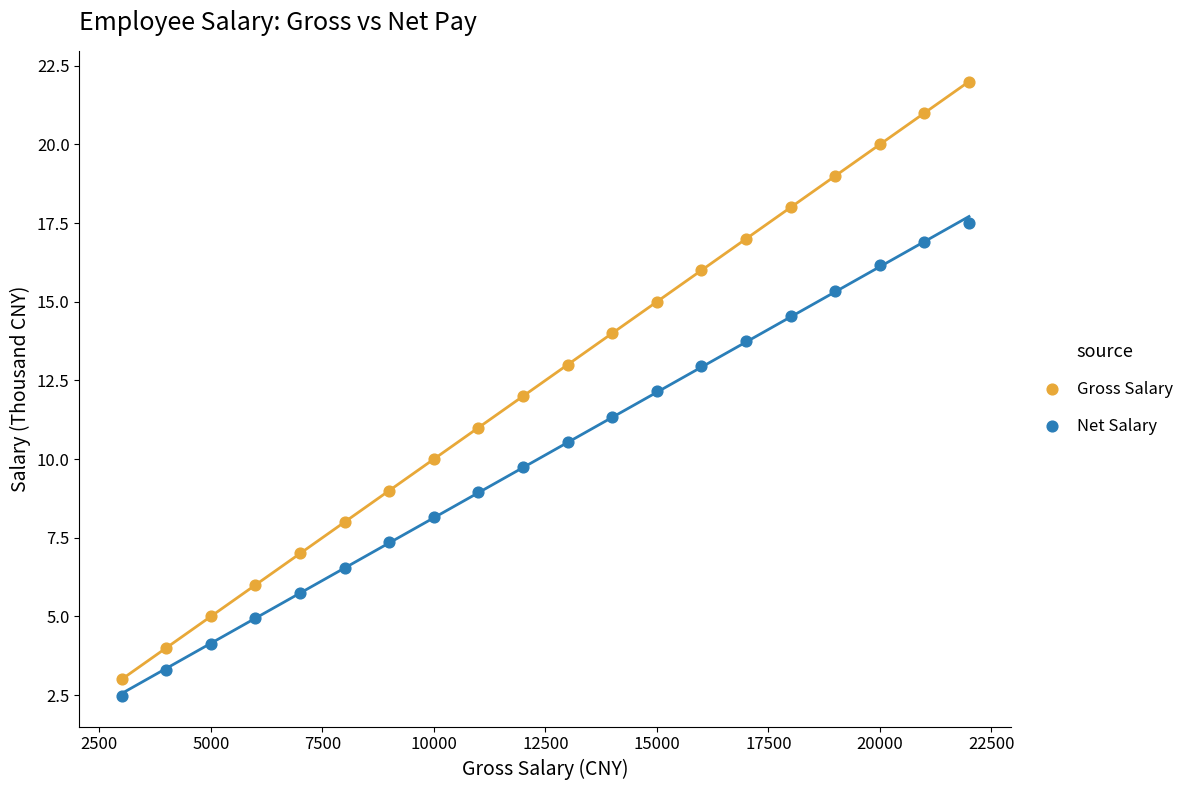

Which series reaches the maximum Y coordinate?

Gross Salary